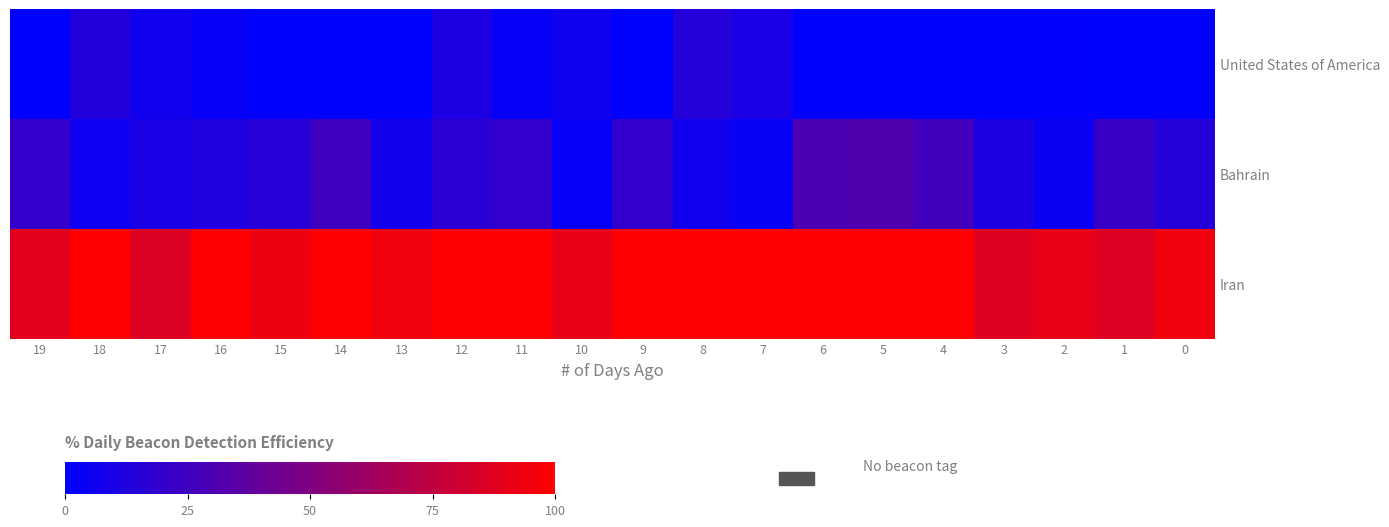

Reading left to right, what are all the values shown in this chart?

United States of America: 19=0.0	18=13.5	17=7.0	16=3.0	15=0.0	14=0.0	13=0.0	12=11.0	11=3.0	10=6.2	9=0.0	8=14.1	7=10.0	6=0.0	5=0.0	4=0.0	3=0.0	2=0.7	1=0.0	0=0.0
Bahrain: 19=20.0	18=5.9	17=10.4	16=12.7	15=15.3	14=25.2	13=7.7	12=17.1	11=19.4	10=3.1	9=19.9	8=6.8	7=3.6	6=30.1	5=30.6	4=25.9	3=10.8	2=4.6	1=22.2	0=14.9
Iran: 19=88.7	18=99.9	17=86.0	16=100.0	15=92.8	14=100.0	13=94.4	12=100.0	11=100.0	10=90.5	9=100.0	8=100.0	7=100.0	6=100.0	5=100.0	4=100.0	3=87.7	2=90.9	1=86.4	0=94.8